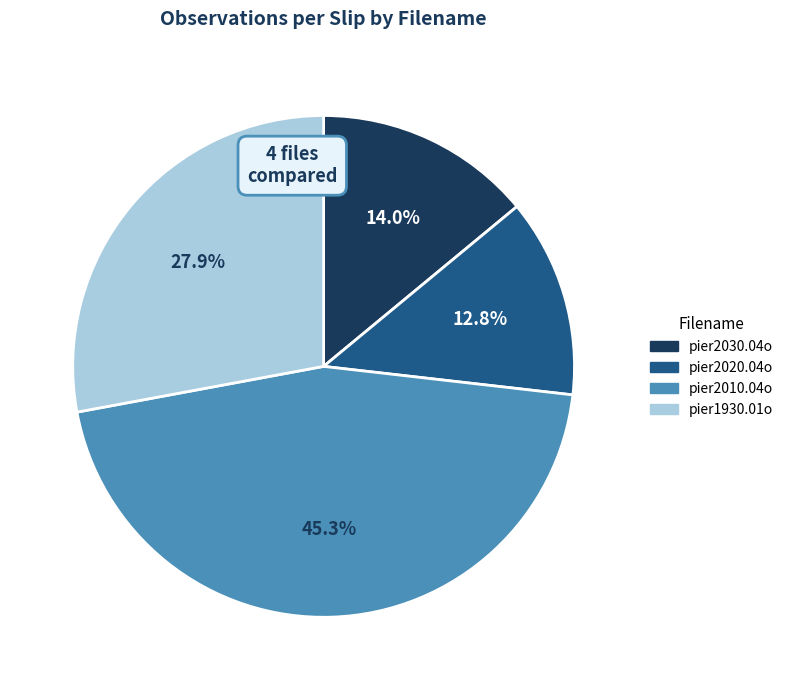

To the nearest percent, what is the combined percentage of pier2020.04o and pier2010.04o?

58%